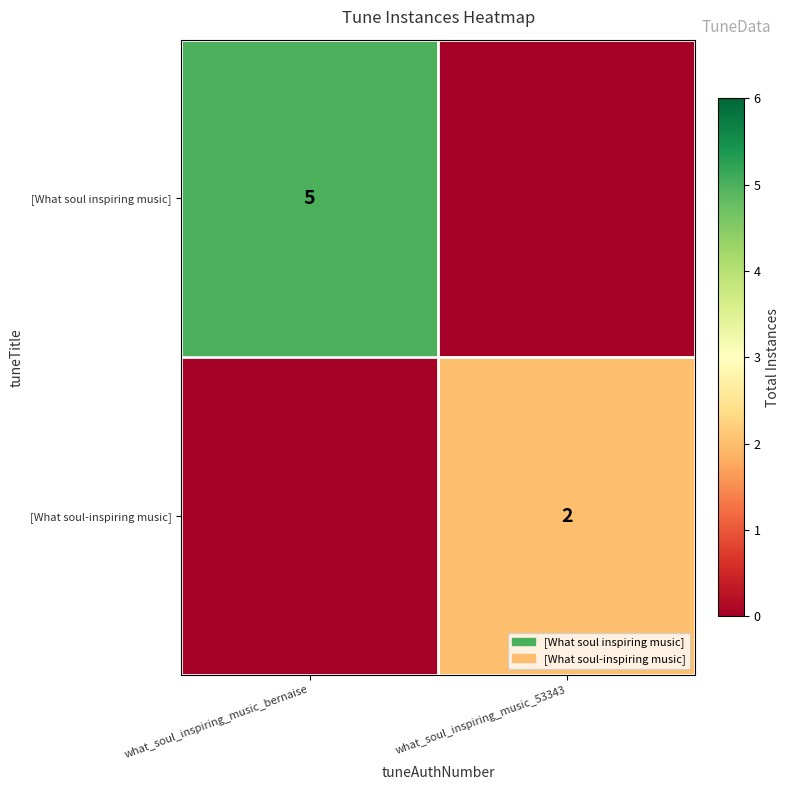

The value of [What soul inspiring music] at what_soul_inspiring_music_bernaise is 3. True or false?

False